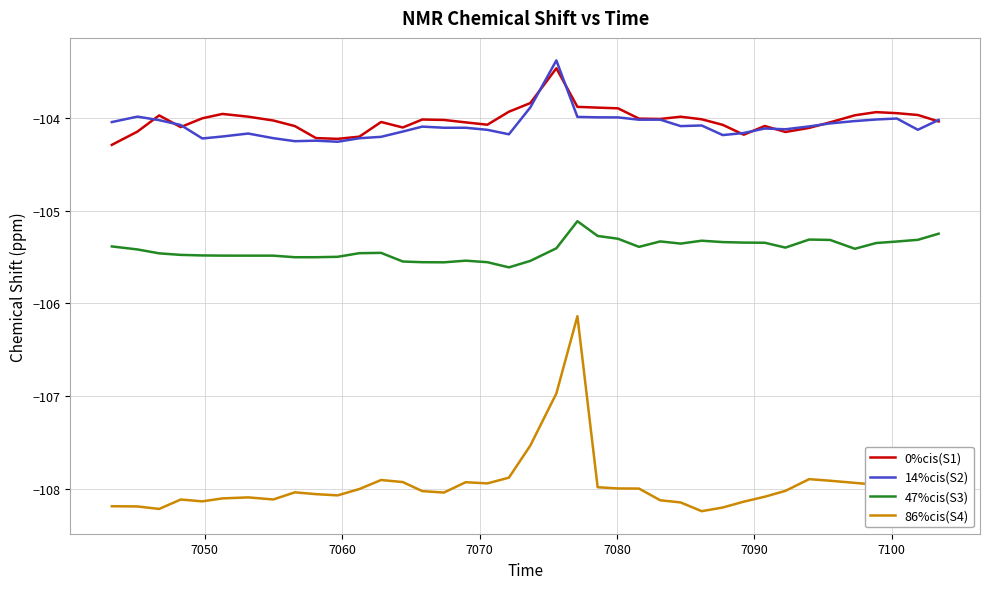

What is the highest value of the 86%cis(S4) series?

-106.1